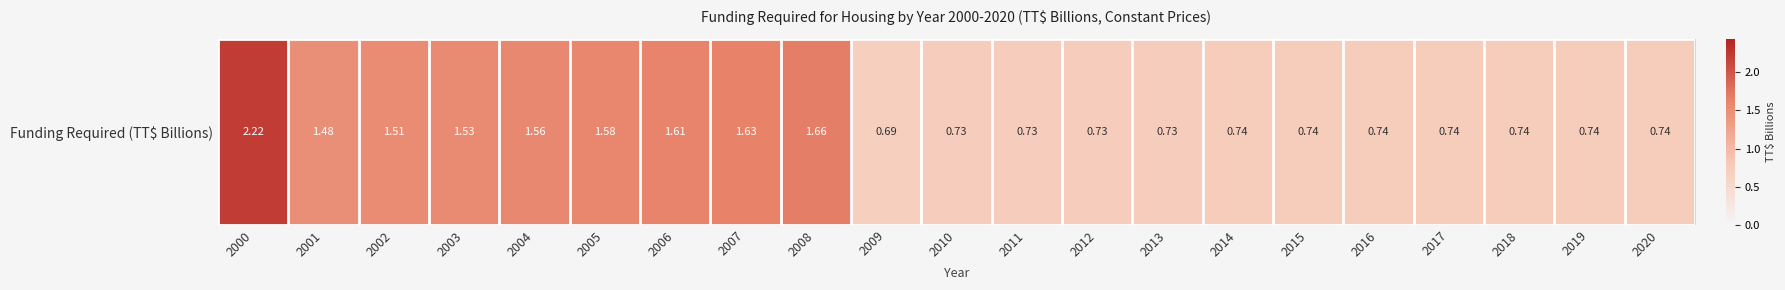

List the labels in order of value, smallest first.

2009, 2010, 2011, 2012, 2013, 2014, 2015, 2016, 2017, 2018, 2019, 2020, 2001, 2002, 2003, 2004, 2005, 2006, 2007, 2008, 2000